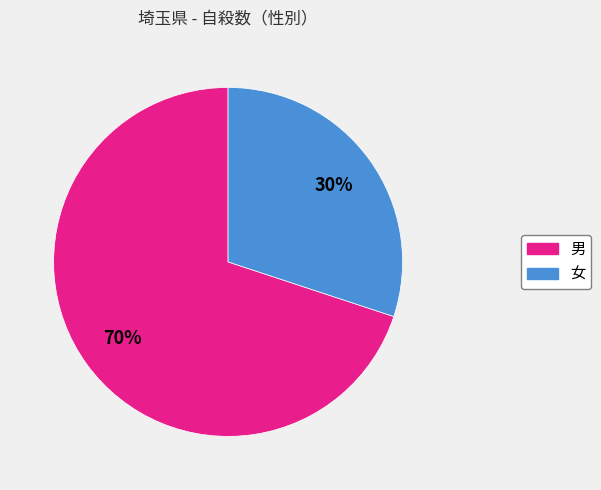

Combined, do 女 and 男 account for over 50%?

Yes